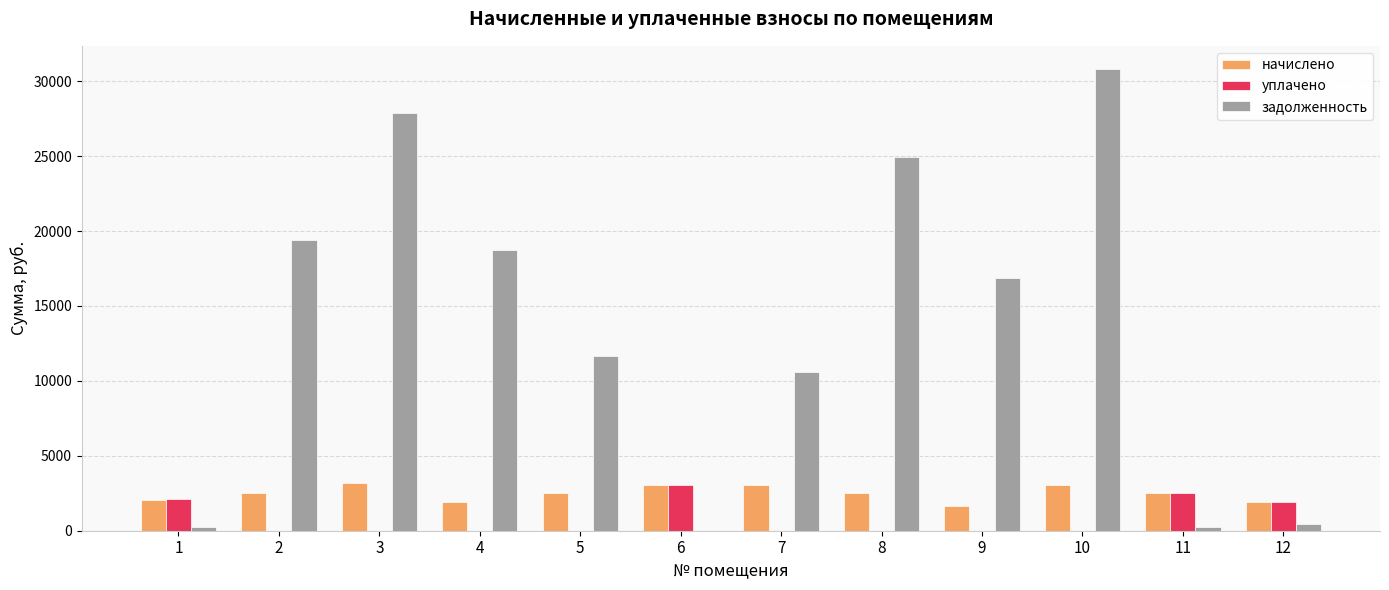

Does the chart contain stacked bars?

No